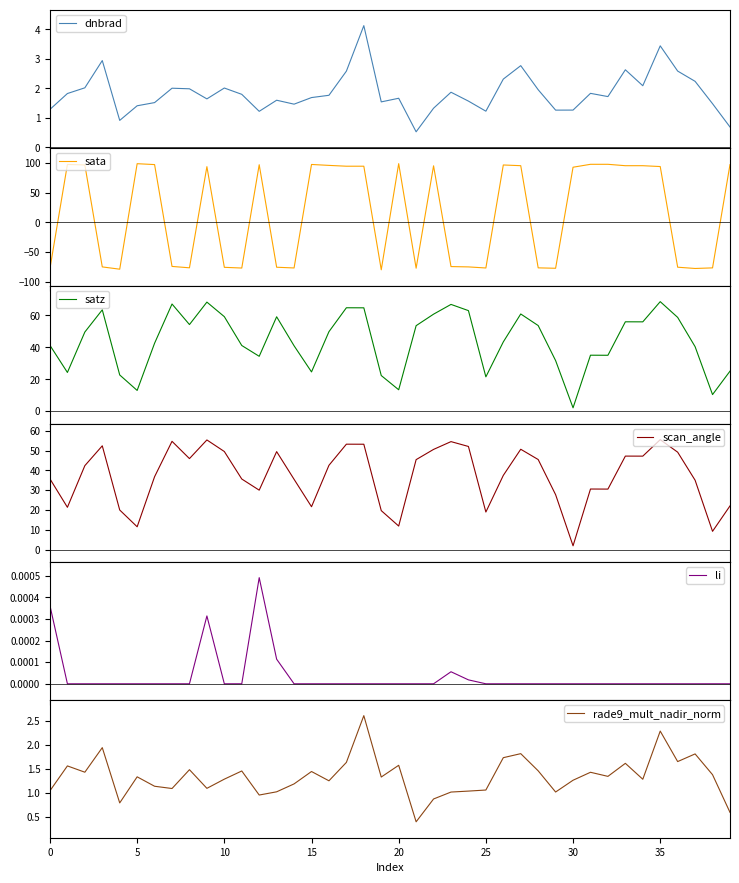

What is the greatest value displayed?

98.6